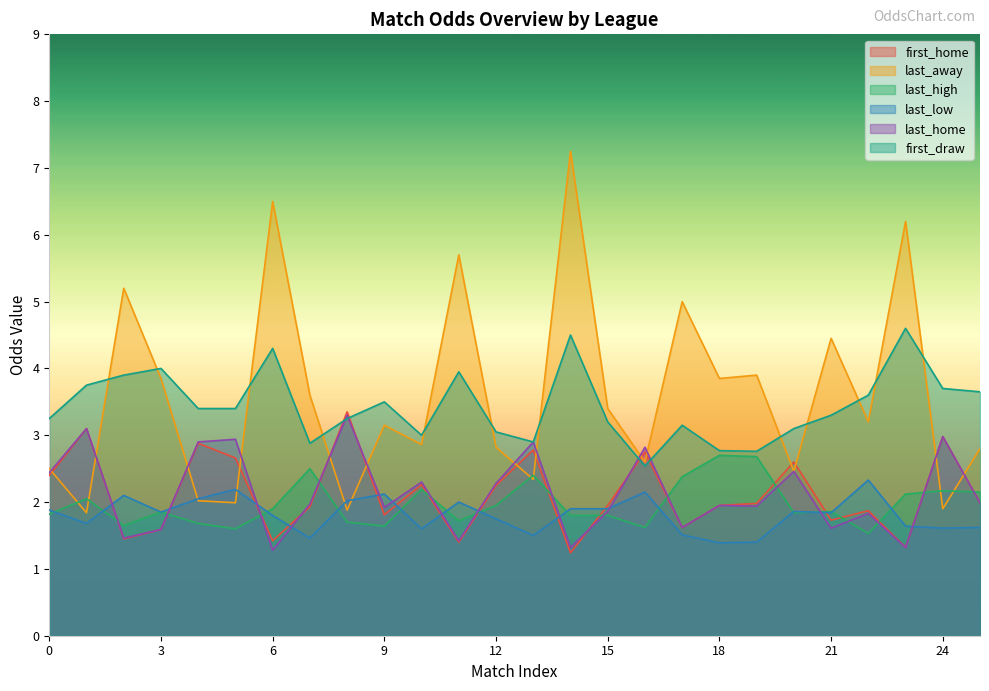

In first_home, how many points are lower than both neighbors (excluding endpoints)?

8